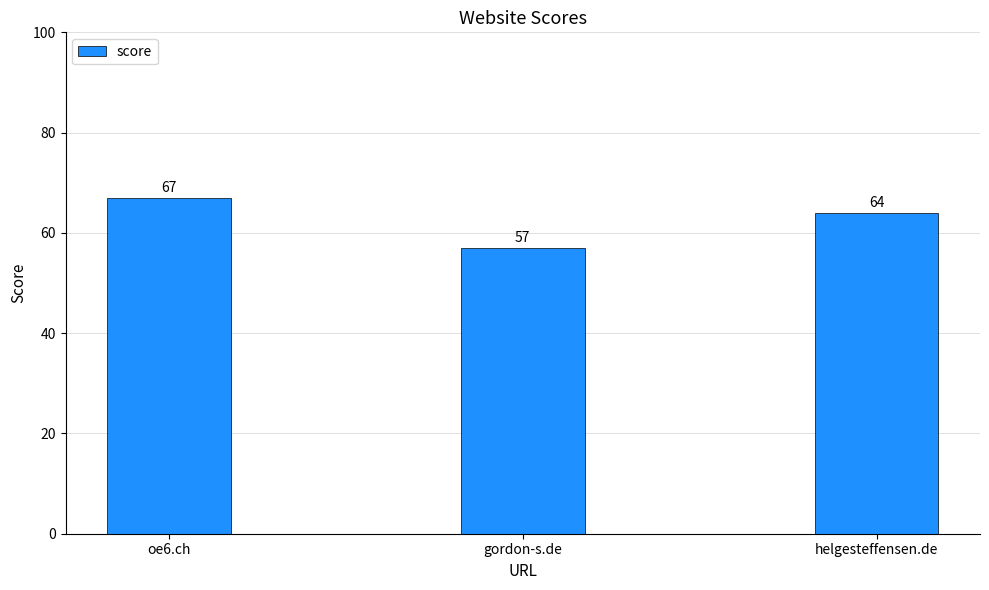

The value at gordon-s.de is 77. True or false?

False